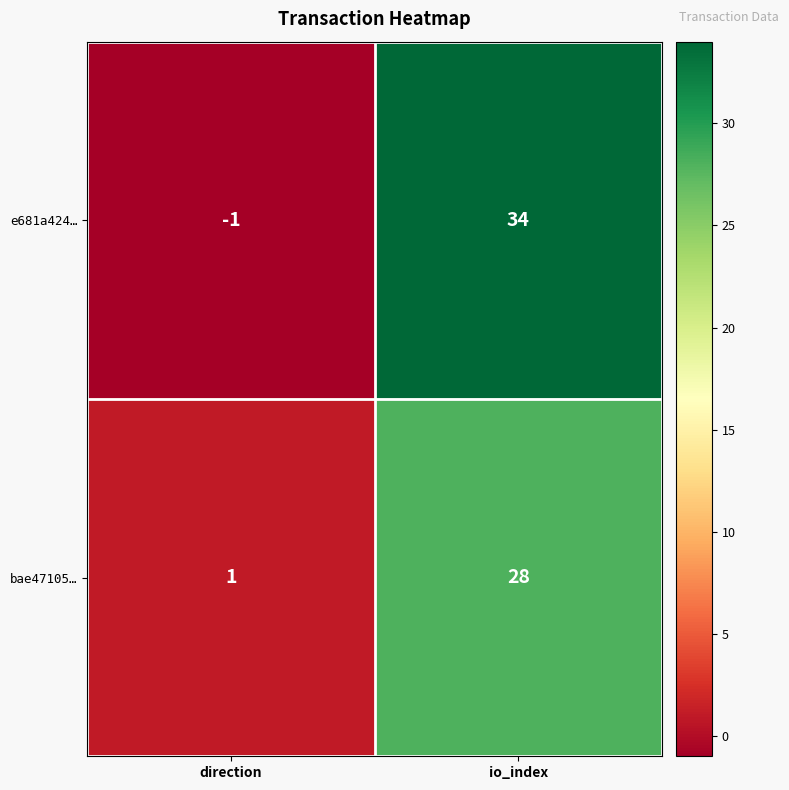

List the series in order of their overall mean, lowest first.

bae47105…, e681a424…